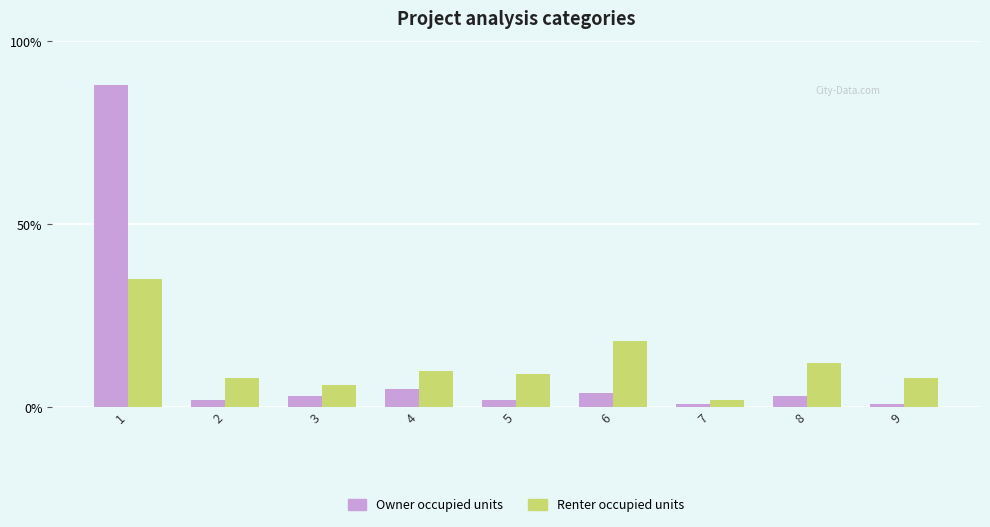

How many bars are there in total?

18